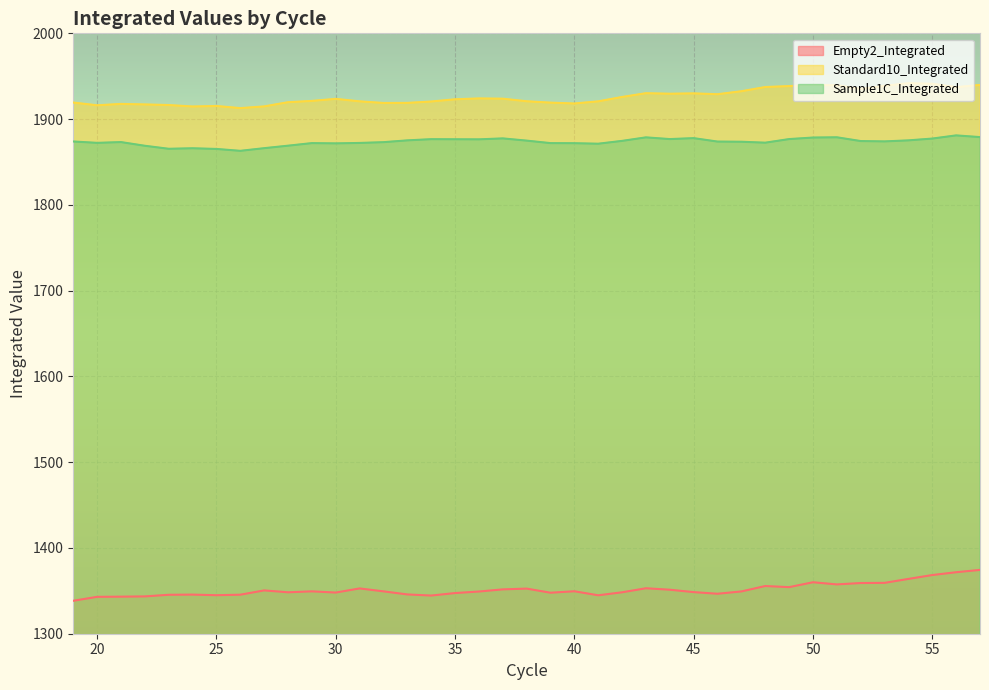

True or false: Standard10_Integrated and Sample1C_Integrated intersect in this chart.

False